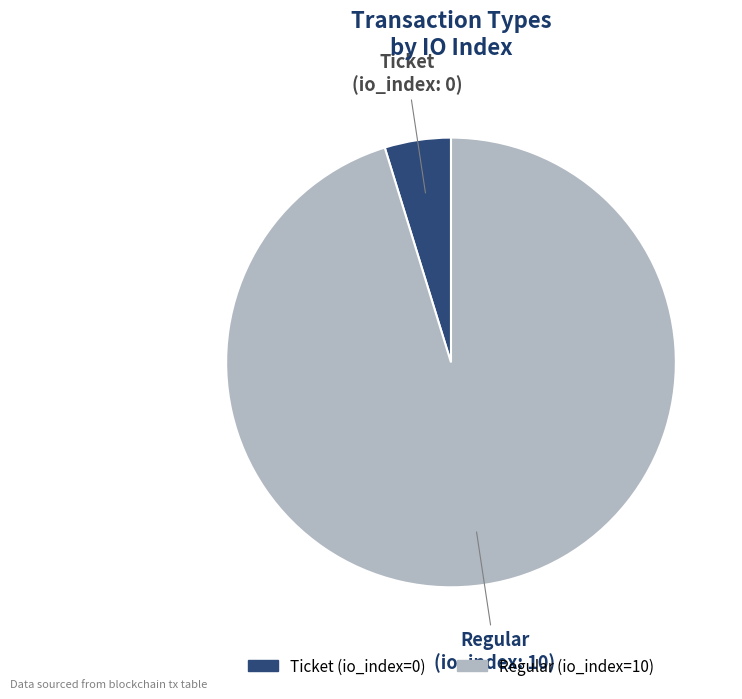

True or false: Ticket accounts for 5% of the total.

True